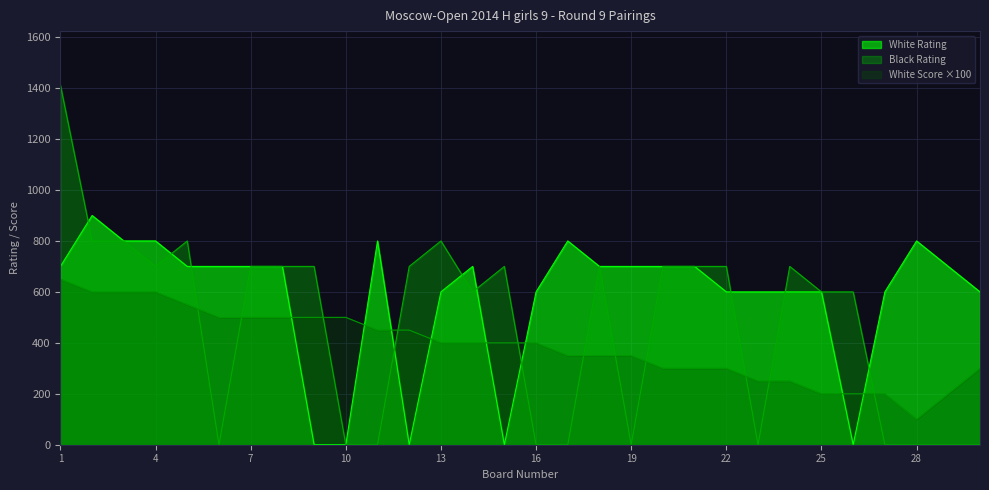

What is the difference between the maximum and second lowest values in the Black Rating series?

1412